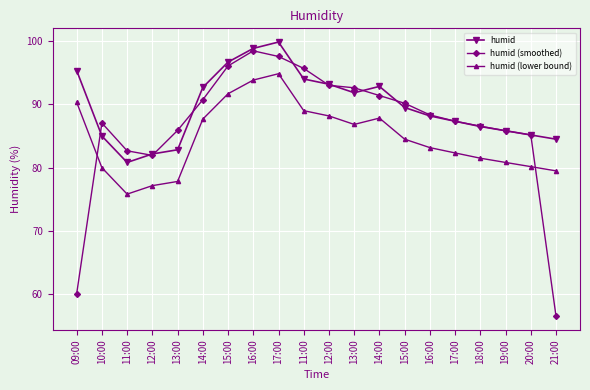

True or false: humid (lower bound) and humid intersect in this chart.

False